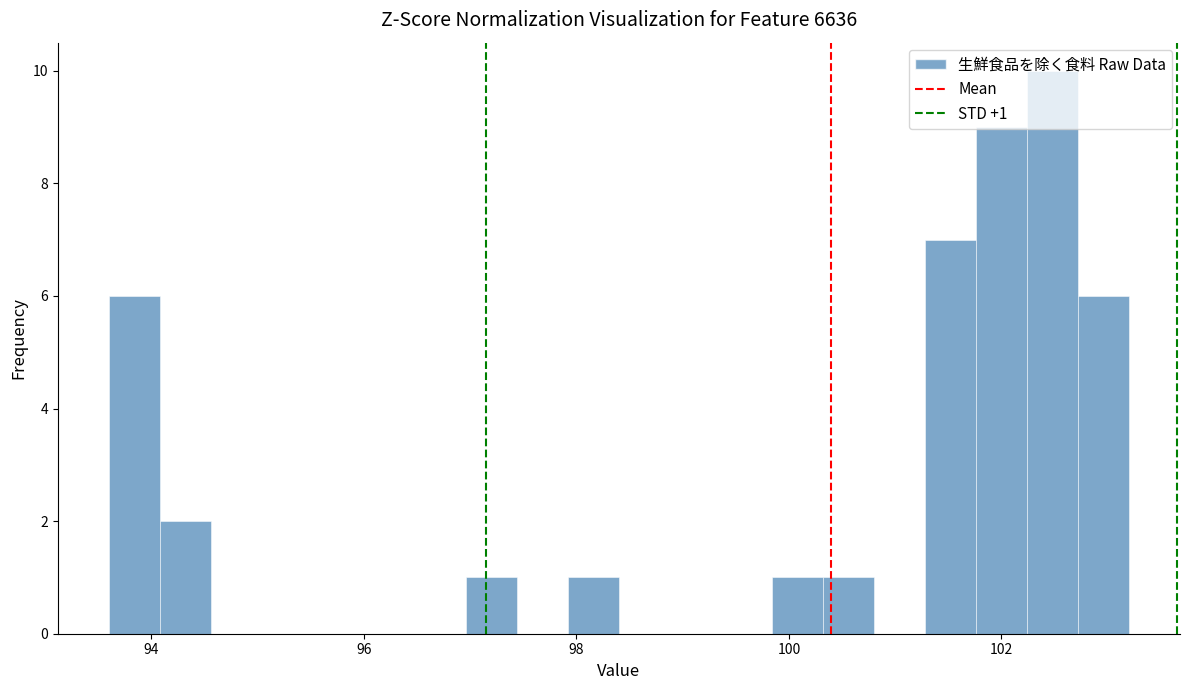

Read against the x-axis, roughly where is the centre of the tallest bar?

102.4